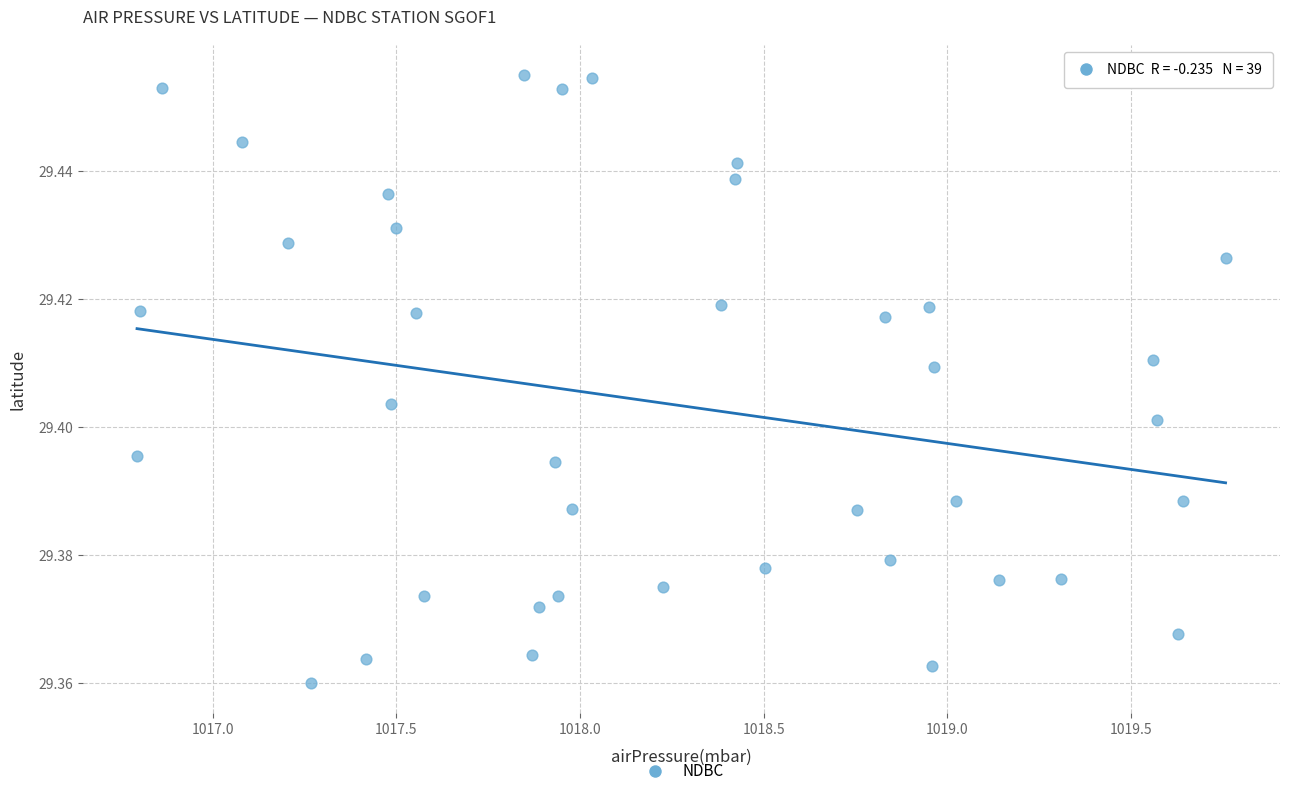

What is the range of X values (max minus min)?

3.0